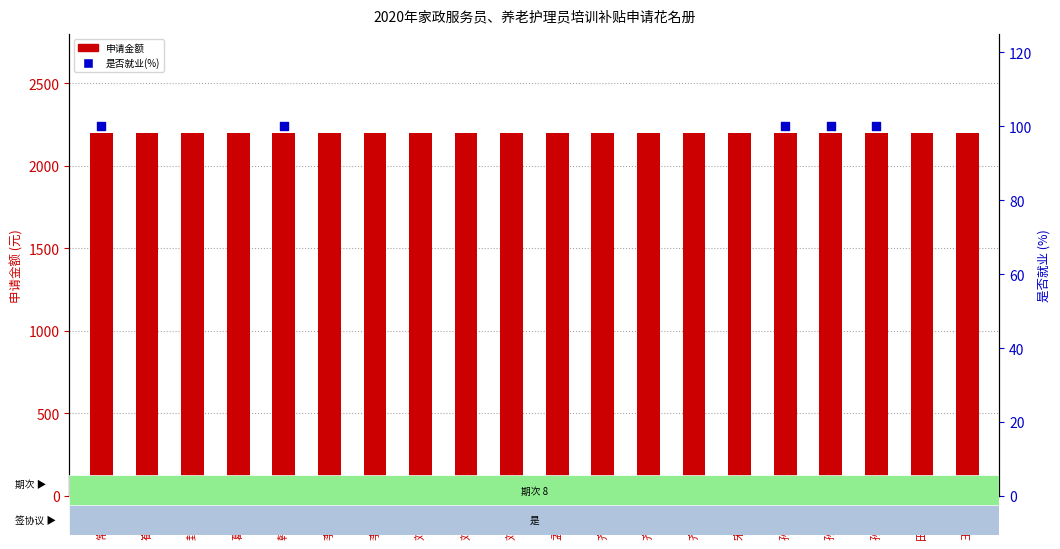

At which category is the sum across all series the highest?

常秀丽